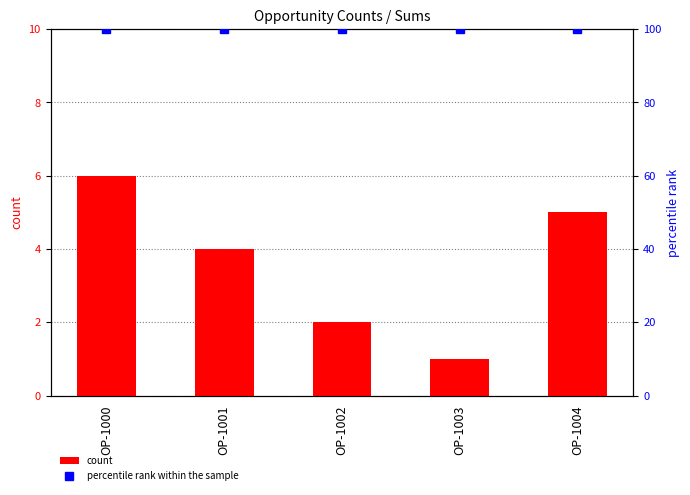

Which series changed the most between OP-1001 and OP-1002?

count